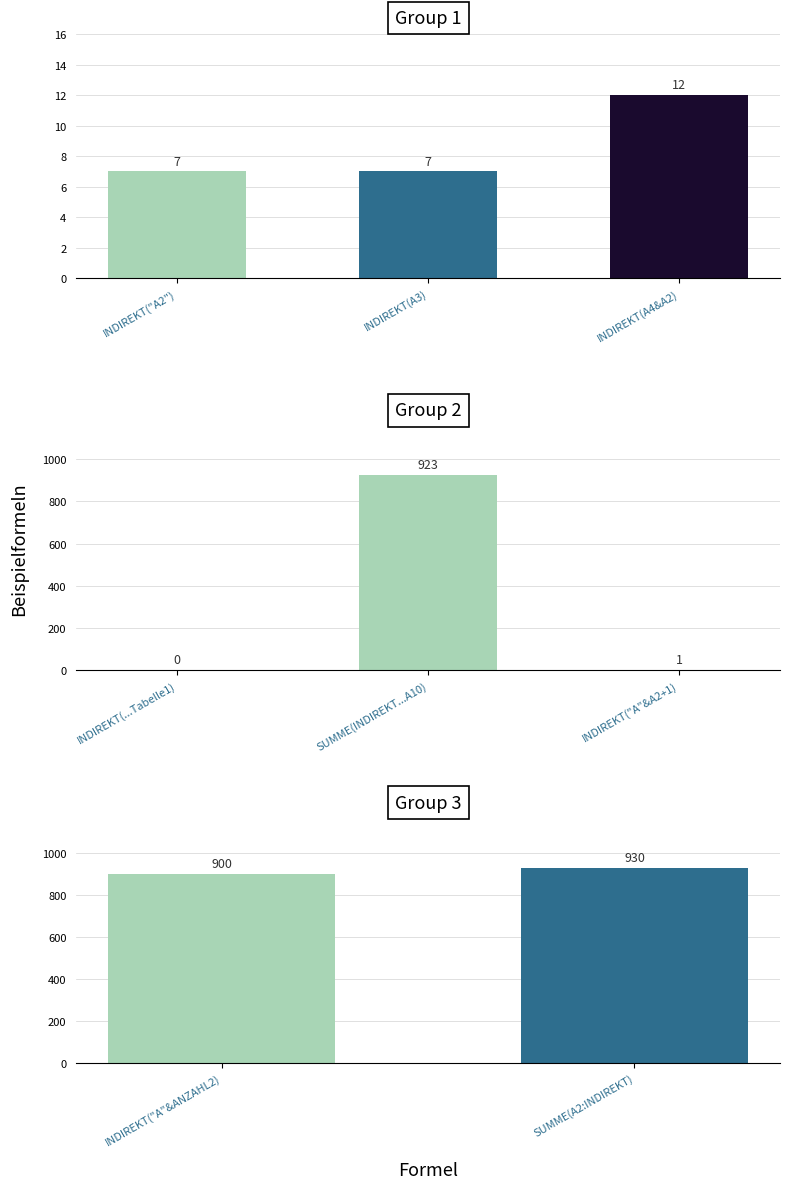

Is it true that the value at =INDIREKT("A"&A2+1) is 1?

True